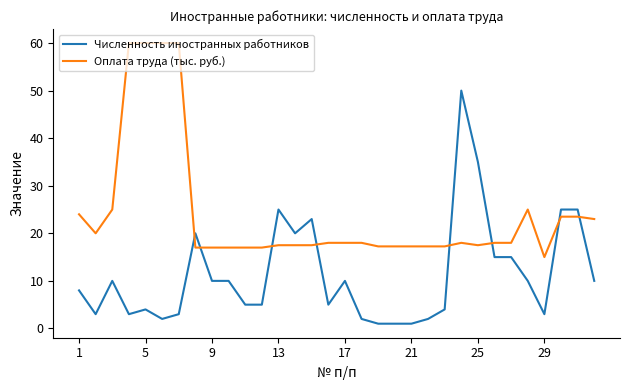

What is the highest value of the Оплата труда (тыс. руб.) series?

60.0